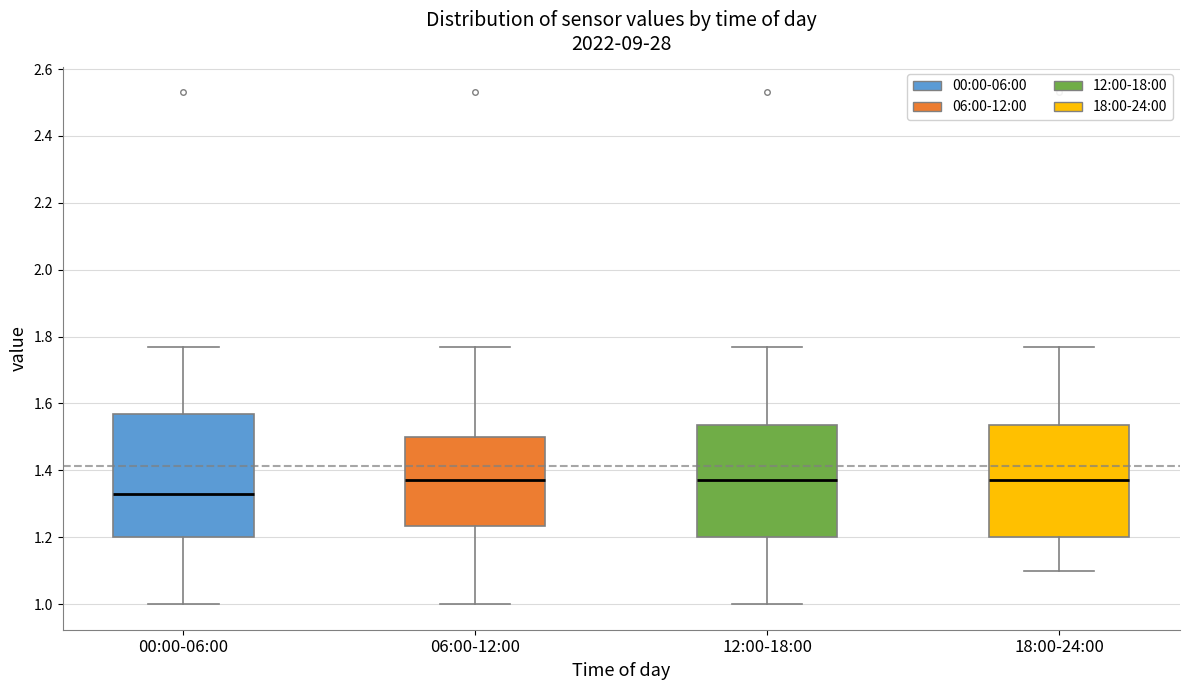

Reading left to right, transcribe this box plot: for each box, give where its median line is, the range the box spans, and where its two whiskers end, as read against the y-axis. The values are not printed on the chart, so give them approximately, as read against the axis.

00:00-06:00: median 1.34, box 1.20 to 1.58, whiskers 1.00 to 1.78
06:00-12:00: median 1.38, box 1.24 to 1.50, whiskers 1.00 to 1.78
12:00-18:00: median 1.38, box 1.20 to 1.54, whiskers 1.00 to 1.78
18:00-24:00: median 1.38, box 1.20 to 1.54, whiskers 1.10 to 1.78